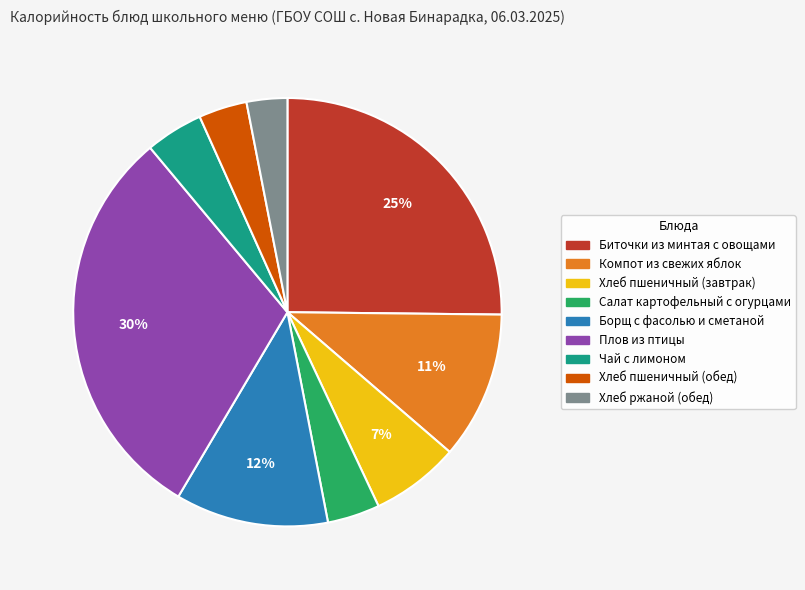

Combined, do Компот из свежих яблок and Хлеб пшеничный (завтрак) account for over 50%?

No